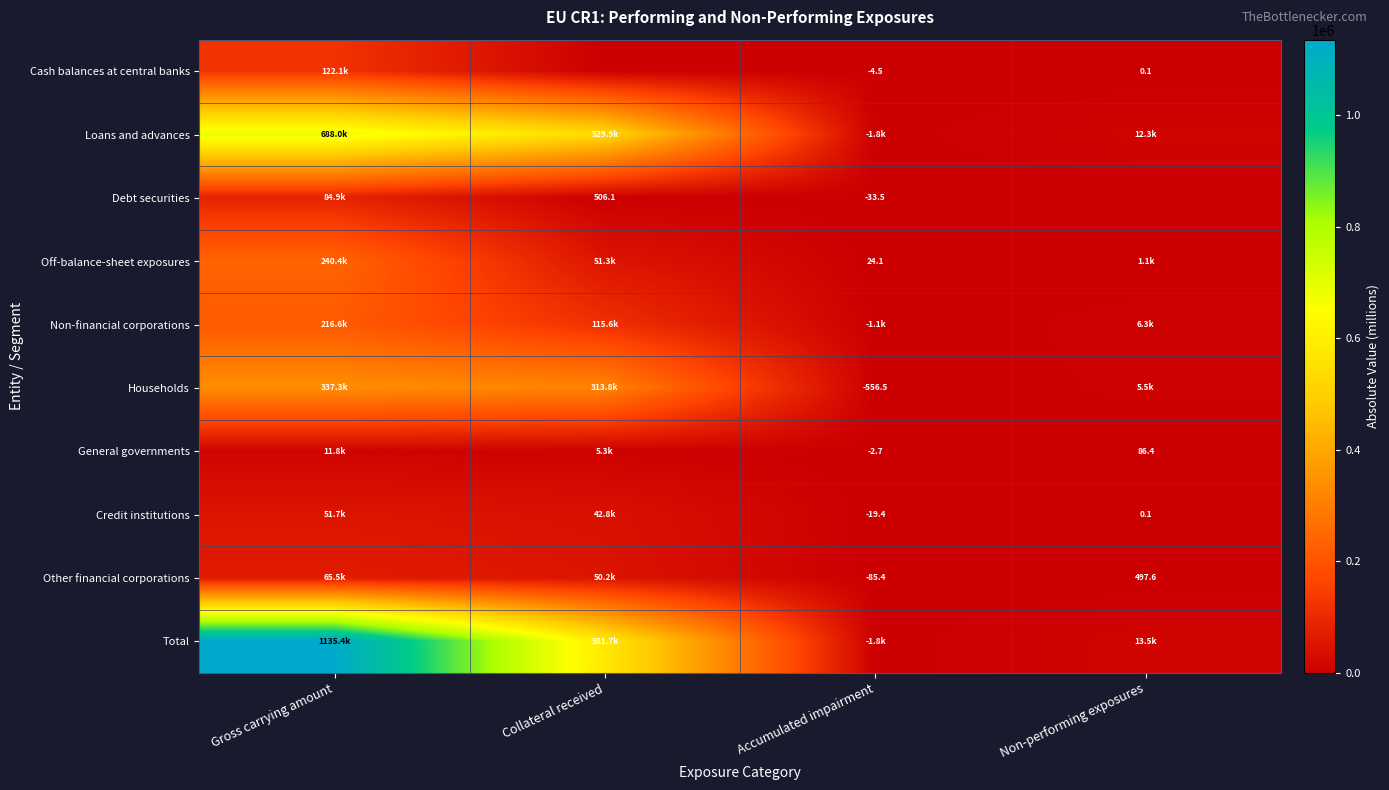

Rank the categories by Off-balance-sheet exposures value from highest to lowest.

Gross carrying amount, Collateral received, Non-performing exposures, Accumulated impairment